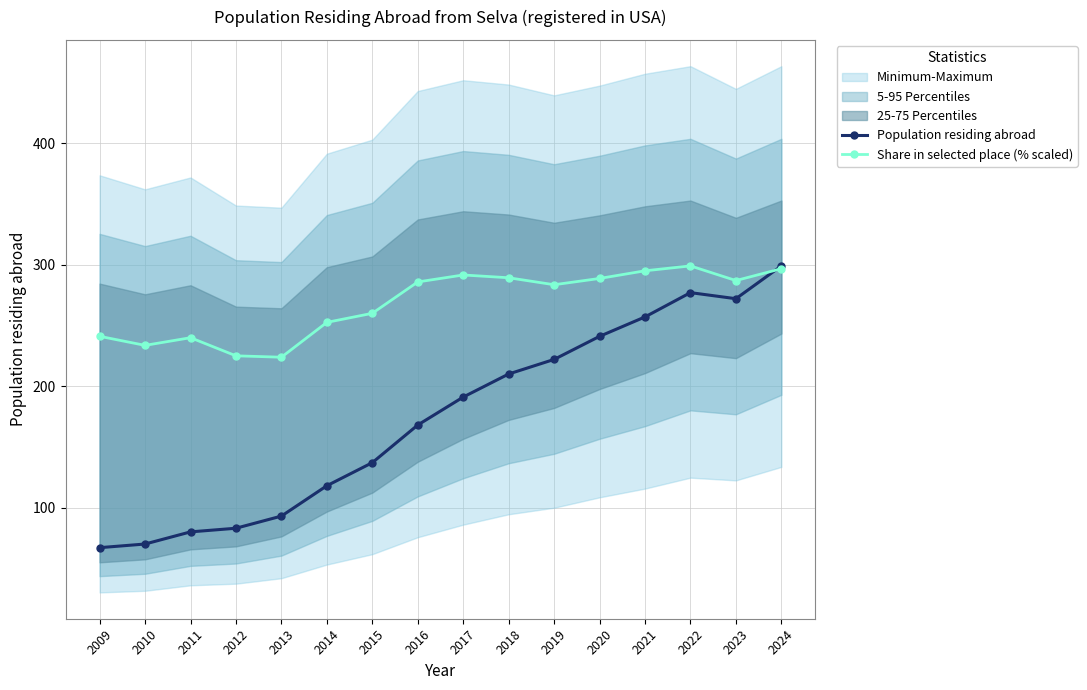

What is the difference between the second highest and minimum values in the Share in selected place (% scaled) series?

72.9